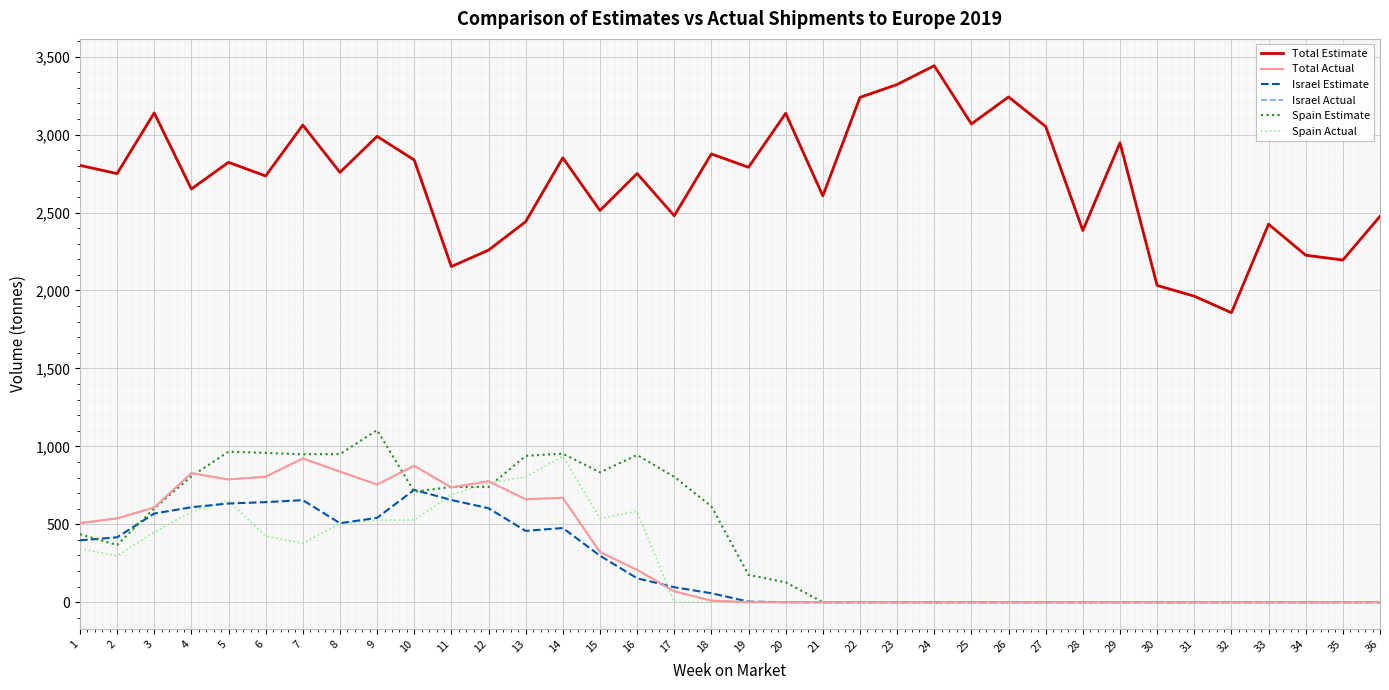

Does the chart have visible grid lines?

Yes